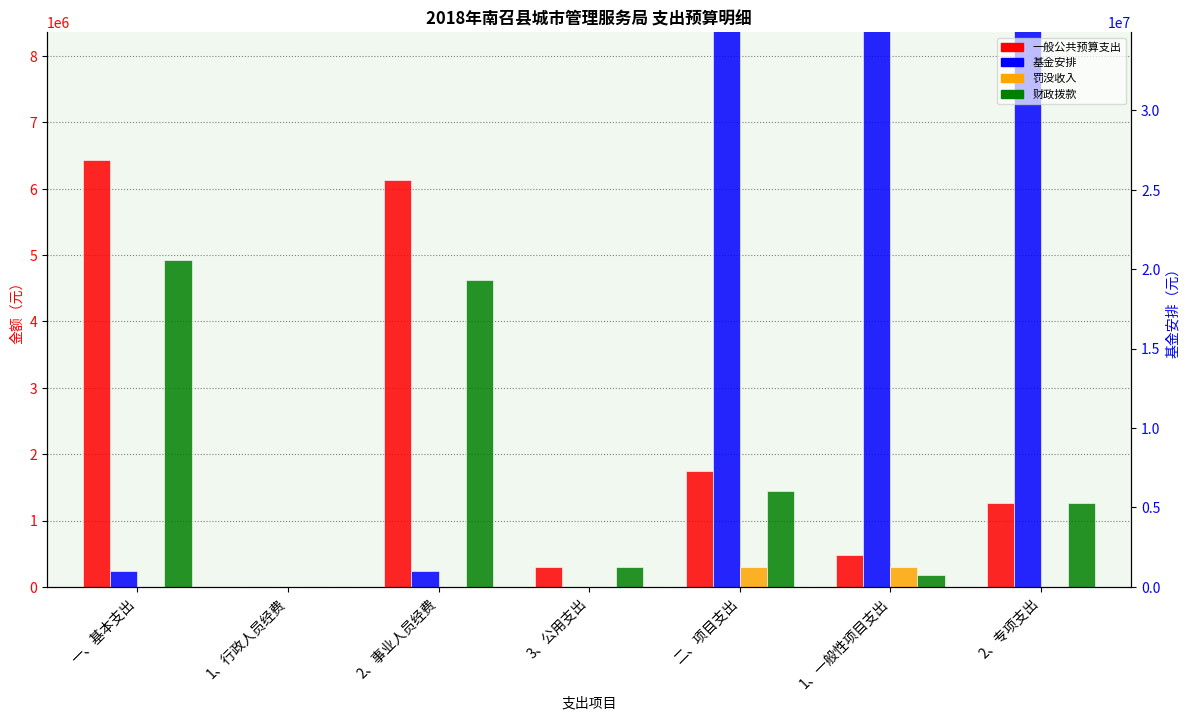

True or false: 罚没收入 has a value of 471947.6 at 二、项目支出.

False